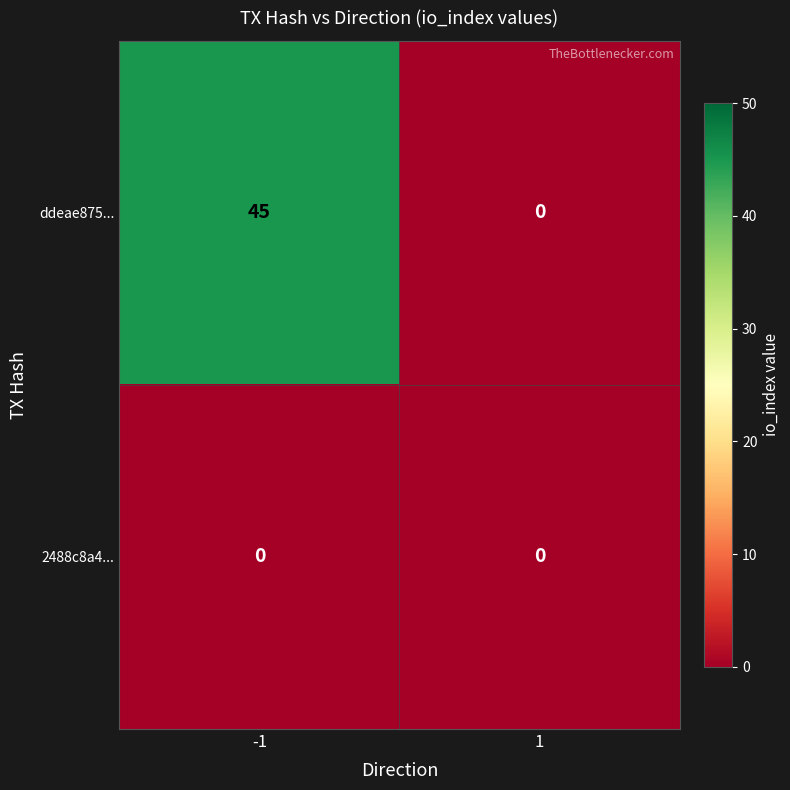

List the series in order of their overall mean, lowest first.

2488c8a4..., ddeae875...